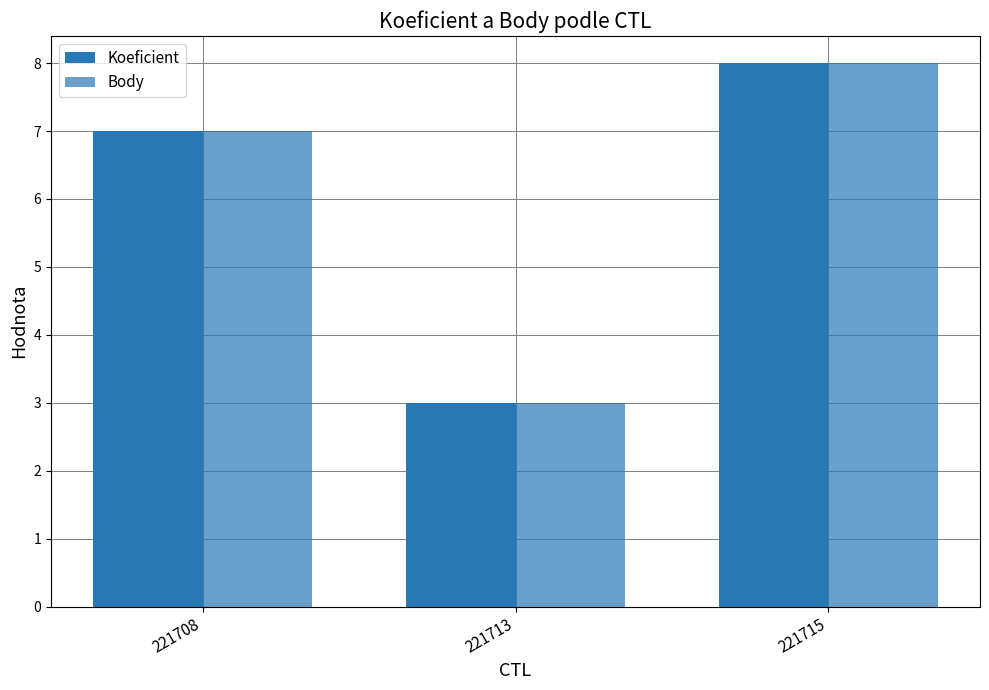

At which label does Koeficient first exceed 7?

221715